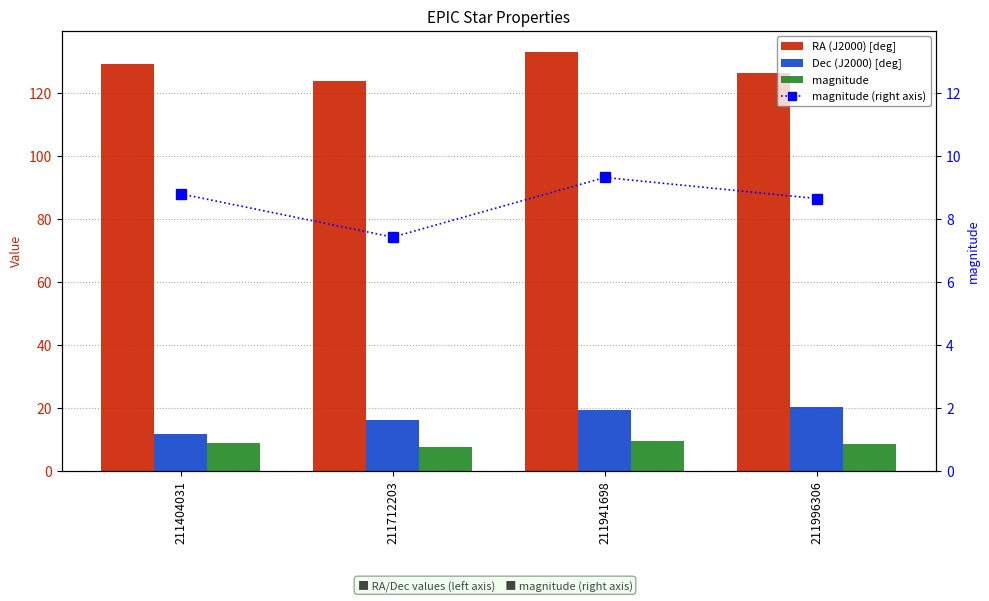

What is the greatest value displayed?

133.1